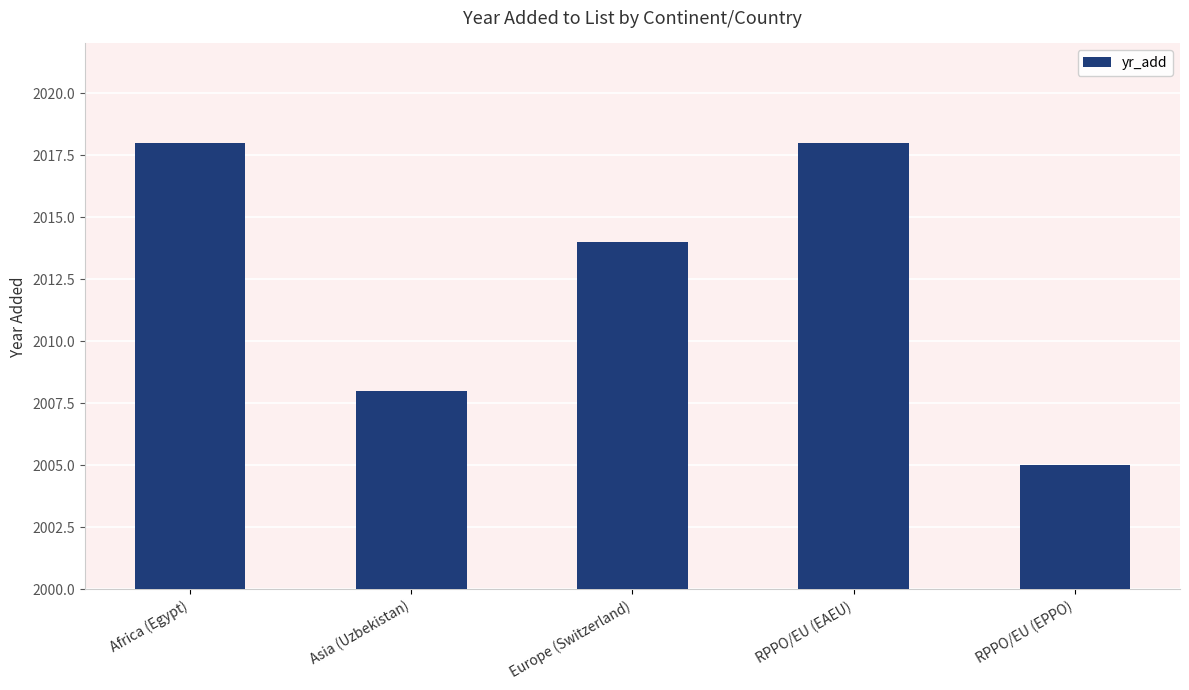

What is the change in value from Asia (Uzbekistan) to RPPO/EU (EPPO)?

-3